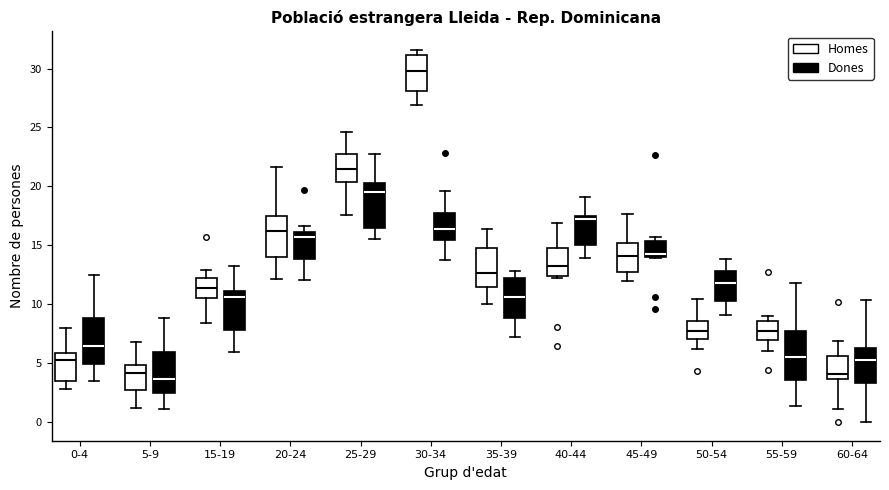

Reading left to right, read every box against the y-axis: the position of its median line, the range the box covers, and the ends of its whiskers. The values are not printed on the chart, so give them approximately, as read against the axis.

0-4 (Homes): median 5.5, box 3.5 to 6.0, whiskers 3.0 to 8.0
0-4 (Dones): median 6.5, box 5.0 to 9.0, whiskers 3.5 to 12.5
5-9 (Homes): median 4.0, box 2.5 to 5.0, whiskers 1.0 to 7.0
5-9 (Dones): median 3.5, box 2.5 to 6.0, whiskers 1.0 to 9.0
15-19 (Homes): median 11.5, box 10.5 to 12.5, whiskers 8.5 to 13.0
15-19 (Dones): median 10.5, box 8.0 to 11.0, whiskers 6.0 to 13.5
20-24 (Homes): median 16.0, box 14.0 to 17.5, whiskers 12.0 to 21.5
20-24 (Dones): median 15.5, box 14.0 to 16.0, whiskers 12.0 to 16.5
25-29 (Homes): median 21.5, box 20.5 to 23.0, whiskers 17.5 to 24.5
25-29 (Dones): median 19.5, box 16.5 to 20.5, whiskers 15.5 to 22.5
30-34 (Homes): median 30.0, box 28.0 to 31.0, whiskers 27.0 to 31.5
30-34 (Dones): median 16.5, box 15.5 to 18.0, whiskers 14.0 to 19.5
35-39 (Homes): median 12.5, box 11.5 to 14.5, whiskers 10.0 to 16.5
35-39 (Dones): median 10.5, box 9.0 to 12.0, whiskers 7.0 to 13.0
40-44 (Homes): median 13.0, box 12.5 to 15.0, whiskers 12.5 (just below the box's lower edge) to 17.0
40-44 (Dones): median 17.5 (just below the box's upper edge), box 15.0 to 17.5, whiskers 14.0 to 19.0
45-49 (Homes): median 14.0, box 12.5 to 15.0, whiskers 12.0 to 17.5
45-49 (Dones): median 14.5, box 14.0 to 15.5, whiskers 14.0 to 15.5 (just above the box's upper edge)
50-54 (Homes): median 7.5, box 7.0 to 8.5, whiskers 6.0 to 10.5
50-54 (Dones): median 12.0, box 10.5 to 13.0, whiskers 9.0 to 14.0
55-59 (Homes): median 7.5, box 7.0 to 8.5, whiskers 6.0 to 9.0
55-59 (Dones): median 5.5, box 3.5 to 7.5, whiskers 1.5 to 12.0
60-64 (Homes): median 4.0, box 3.5 to 5.5, whiskers 1.0 to 7.0
60-64 (Dones): median 5.5, box 3.5 to 6.5, whiskers 0.0 to 10.5